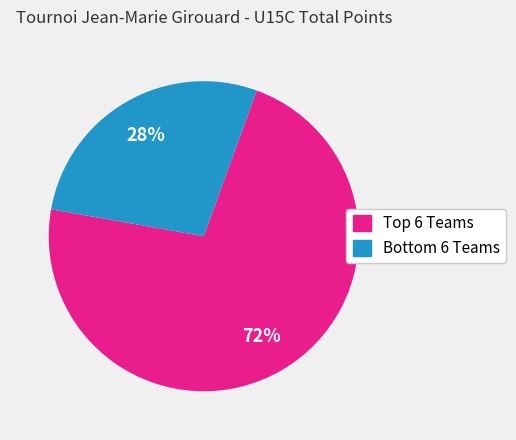

How many segments does this pie chart have?

2